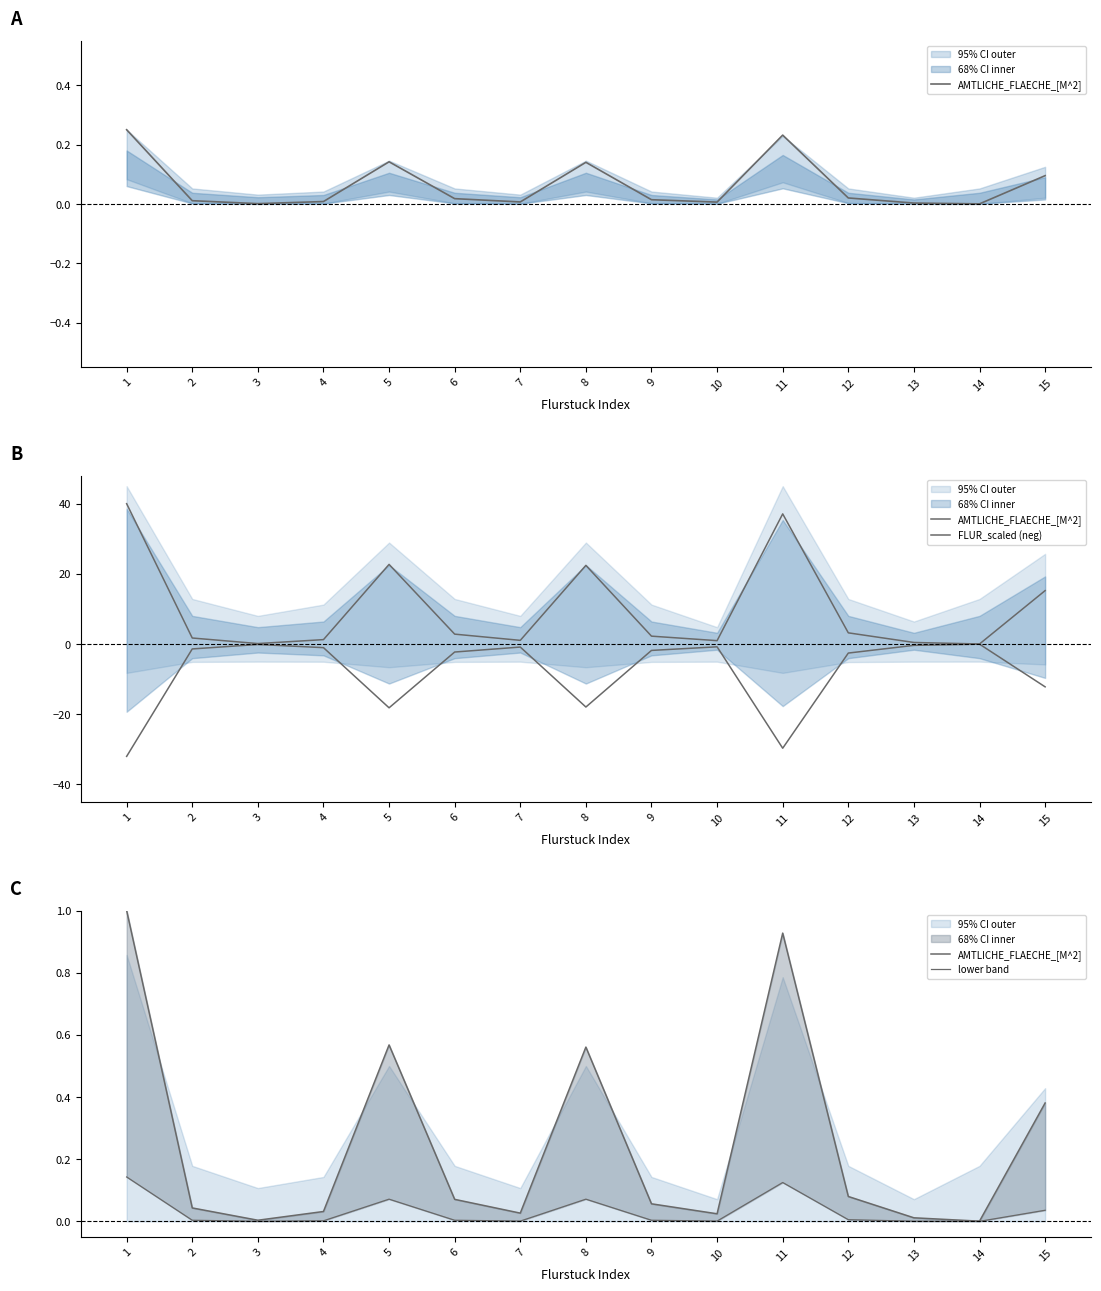

Is it true that FLUR_scaled (neg) equals -0.0 at 14?

False